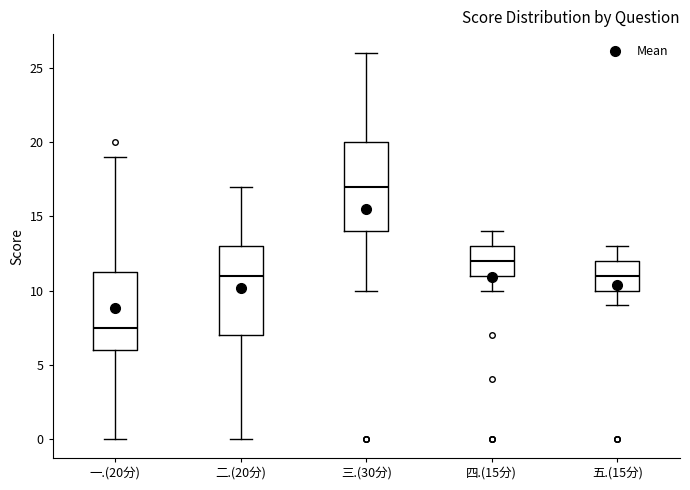

Reading left to right, read every box against the y-axis: the position of its median line, the range the box covers, and the ends of its whiskers. The values are not printed on the chart, so give them approximately, as read against the axis.

一.(20分): median 7.5, box 6.0 to 11.5, whiskers 0.0 to 19.0
二.(20分): median 11.0, box 7.0 to 13.0, whiskers 0.0 to 17.0
三.(30分): median 17.0, box 14.0 to 20.0, whiskers 10.0 to 26.0
四.(15分): median 12.0, box 11.0 to 13.0, whiskers 10.0 to 14.0
五.(15分): median 11.0, box 10.0 to 12.0, whiskers 9.0 to 13.0